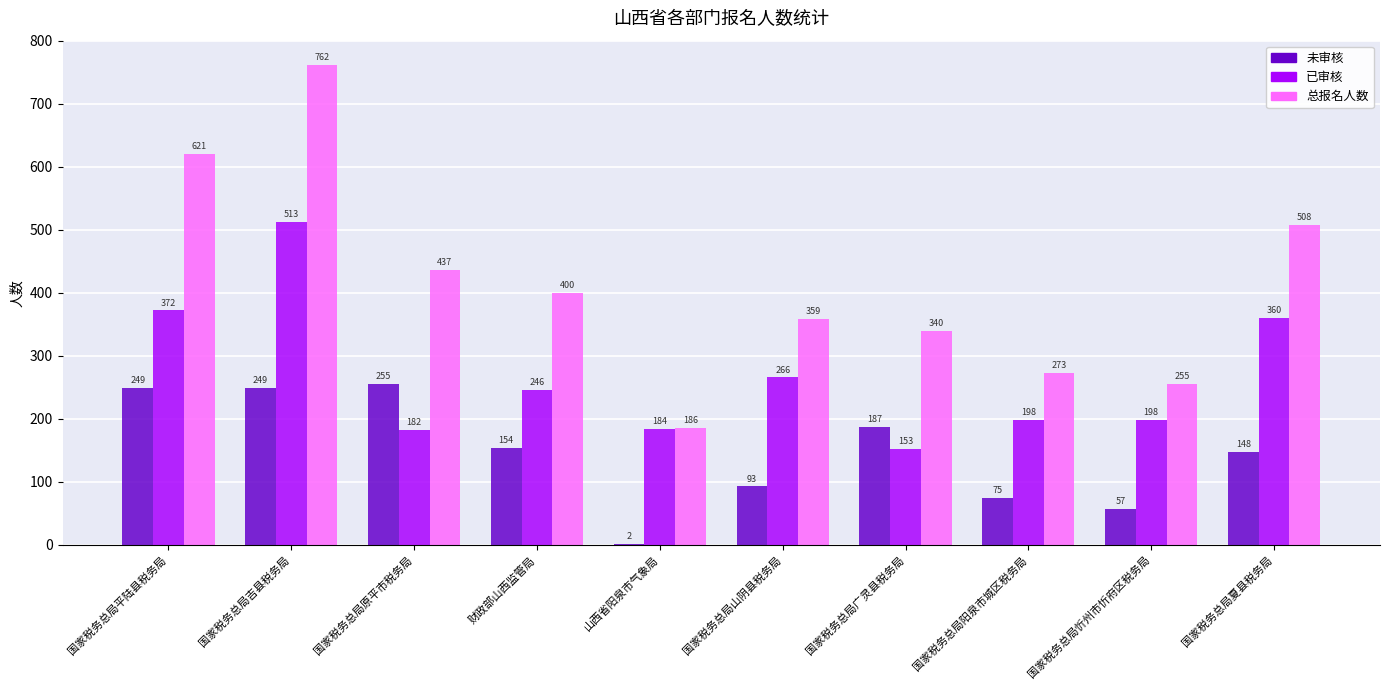

Which series has the largest range (max minus min)?

总报名人数